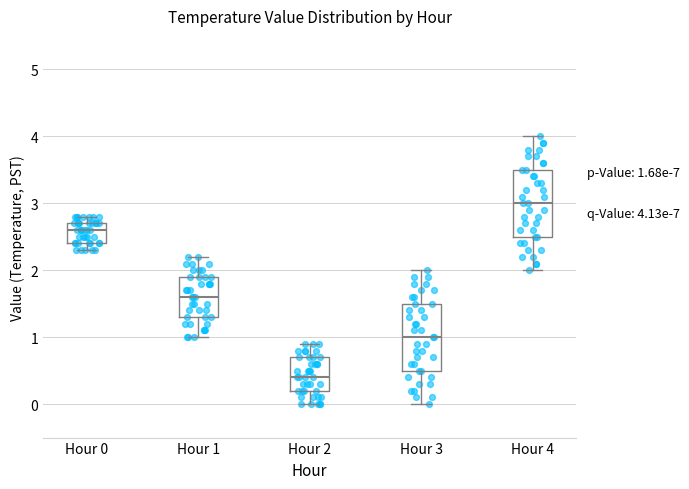

Which box's median line is the lowest?

Hour 2